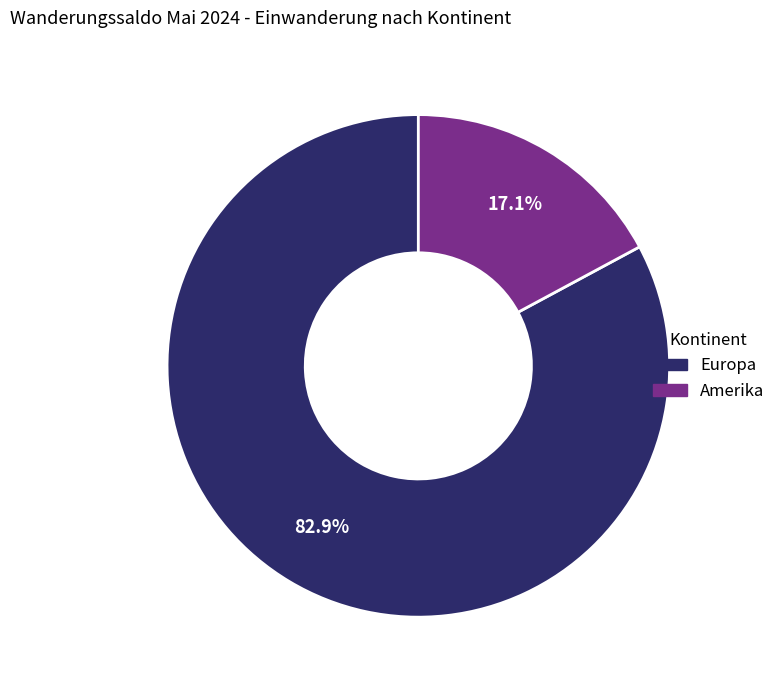

Does any single category account for the majority?

Yes